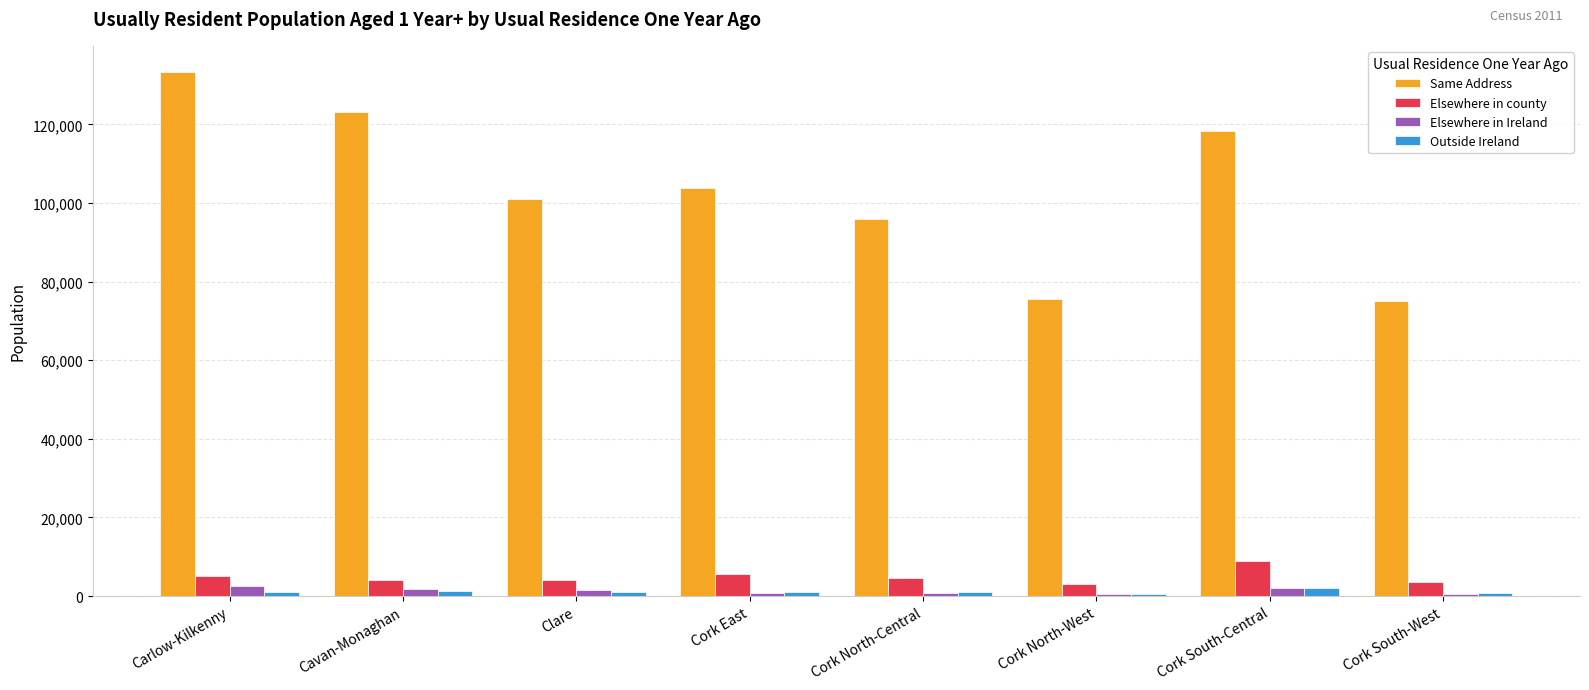

What is the label of the 1st bar from the right?

Cork South-West